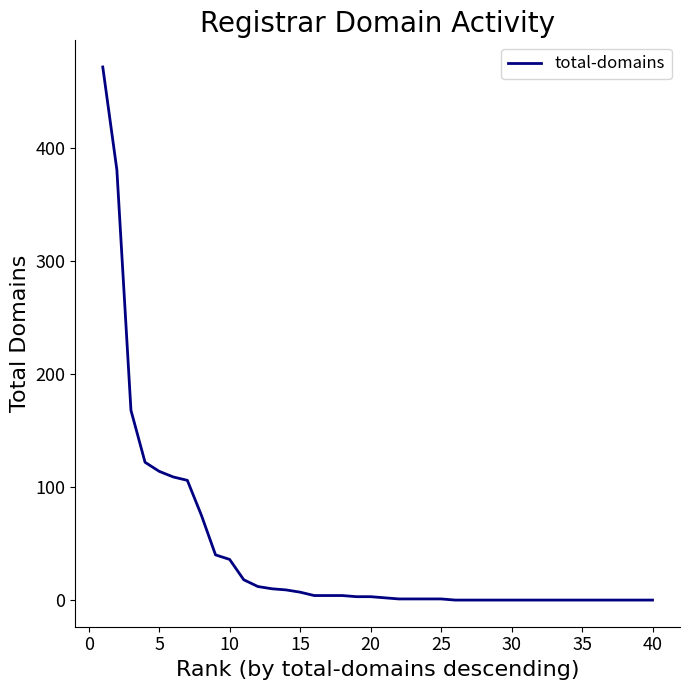

What is the greatest value displayed?

472